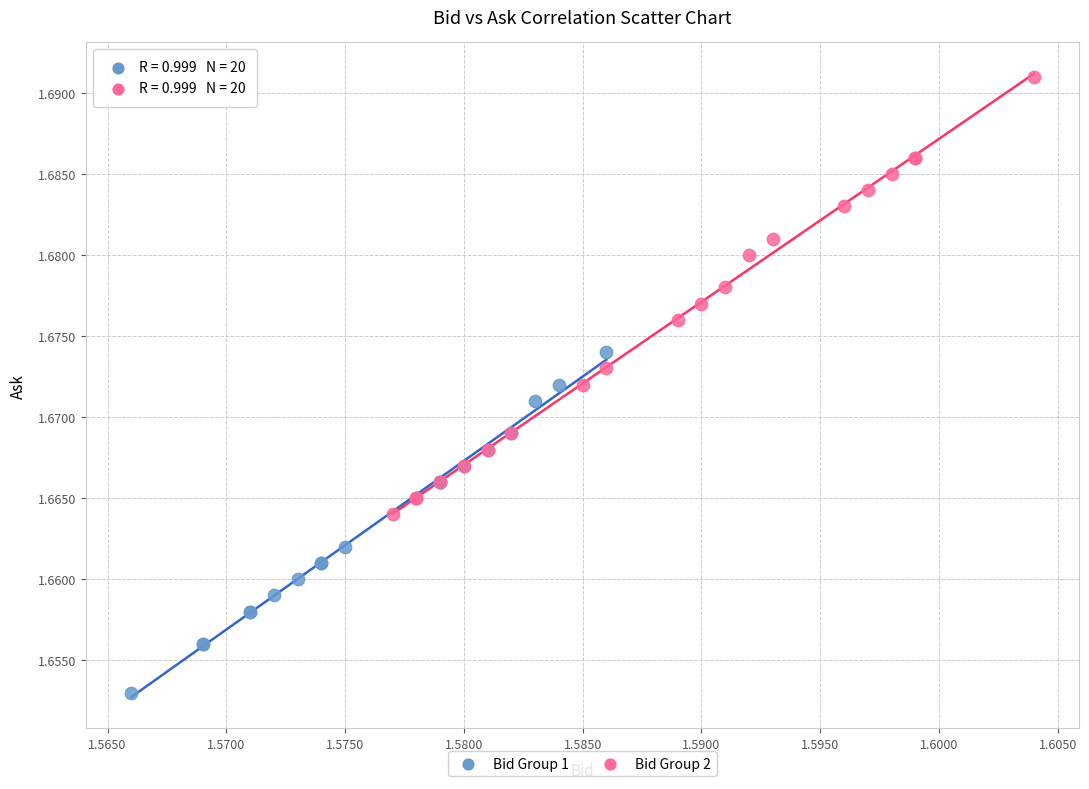

Which series reaches the maximum Y coordinate?

Bid Group 2